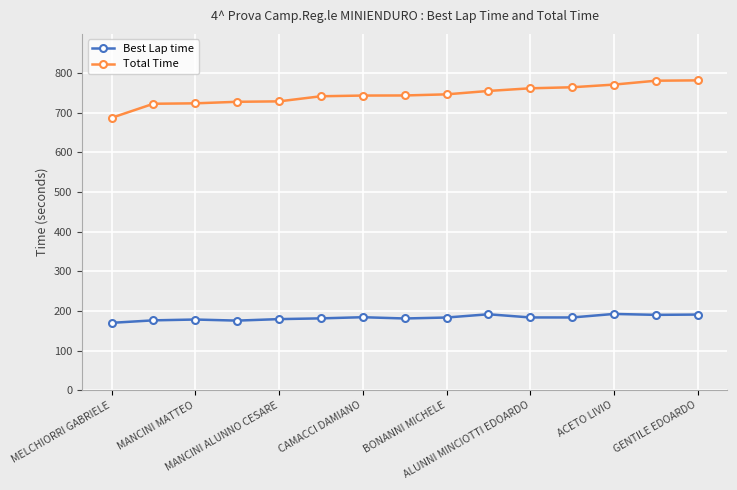

List the series in order of their overall mean, lowest first.

Best Lap time, Total Time